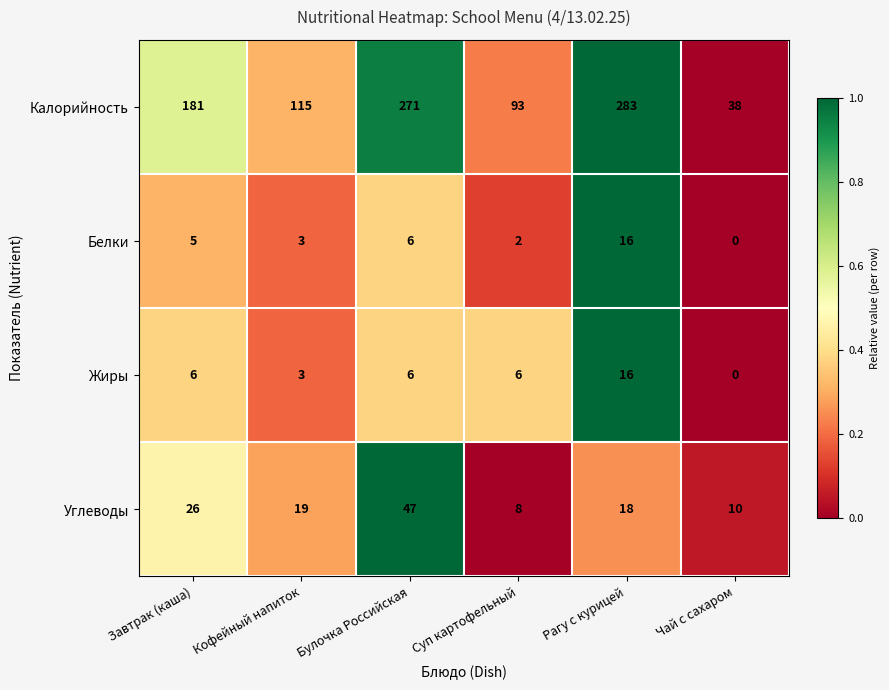

How many data points in Жиры are less than 6?

2